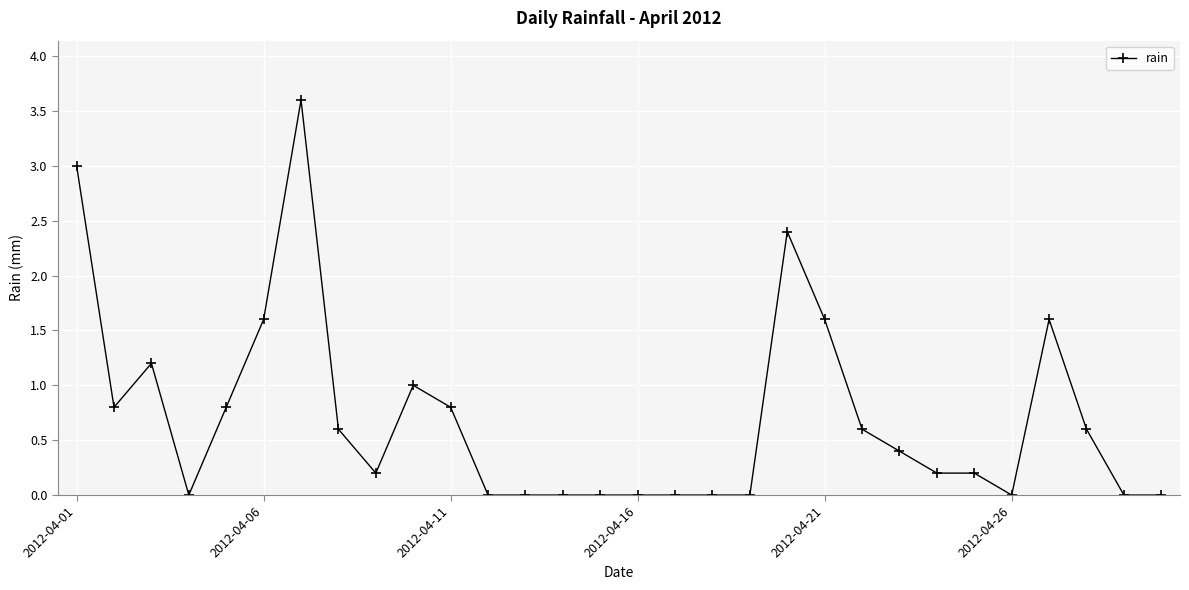

What is the difference between the maximum and minimum values?

3.6